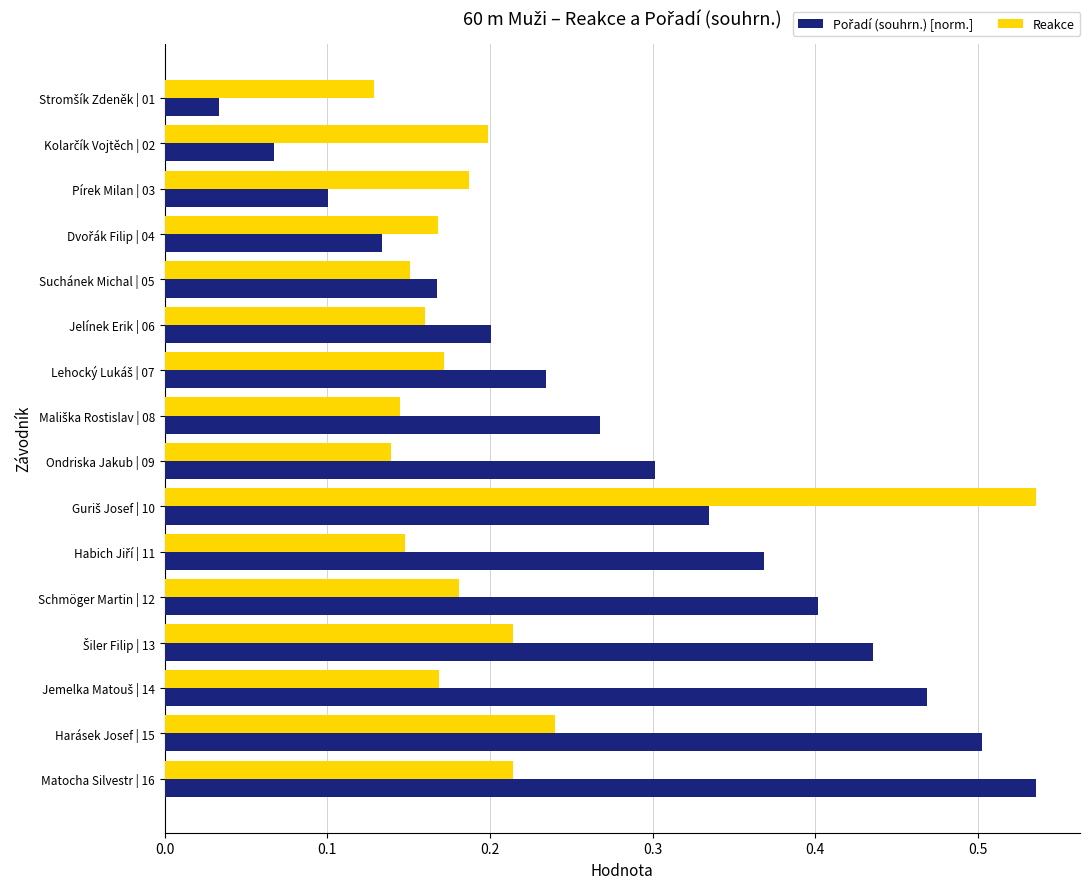

How many Reakce values are between 0 and 1?

16